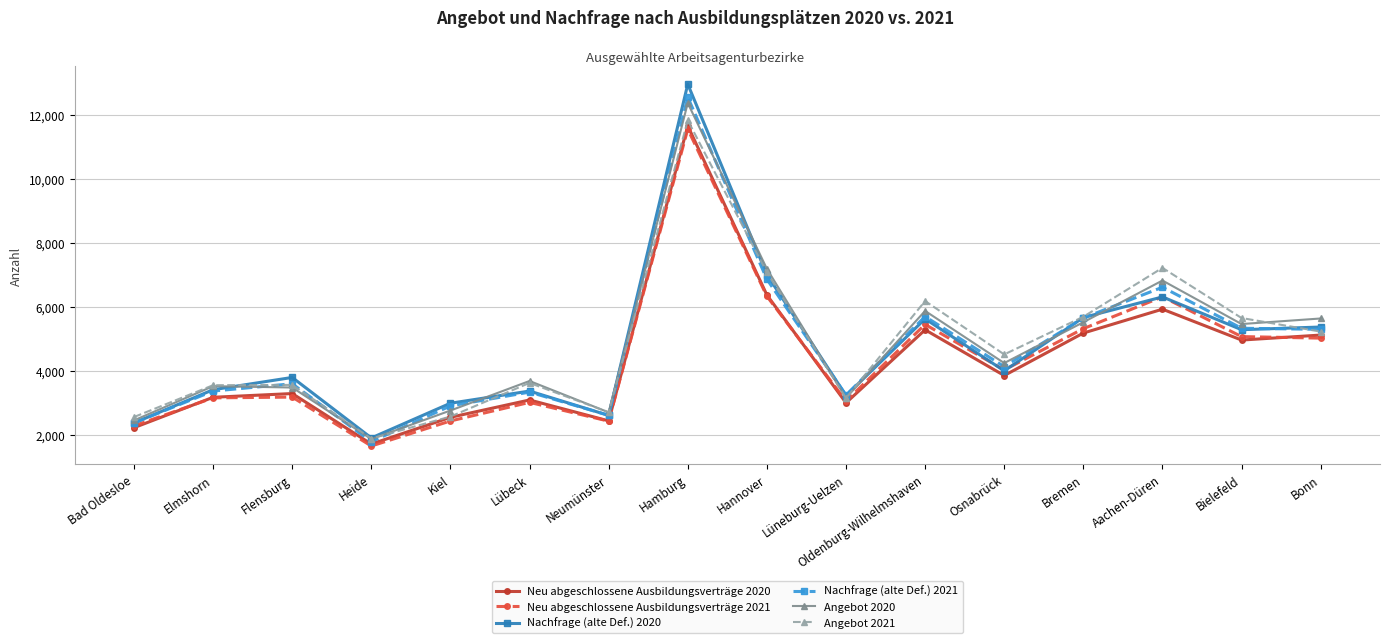

Which category has the highest value across all series?

Hamburg